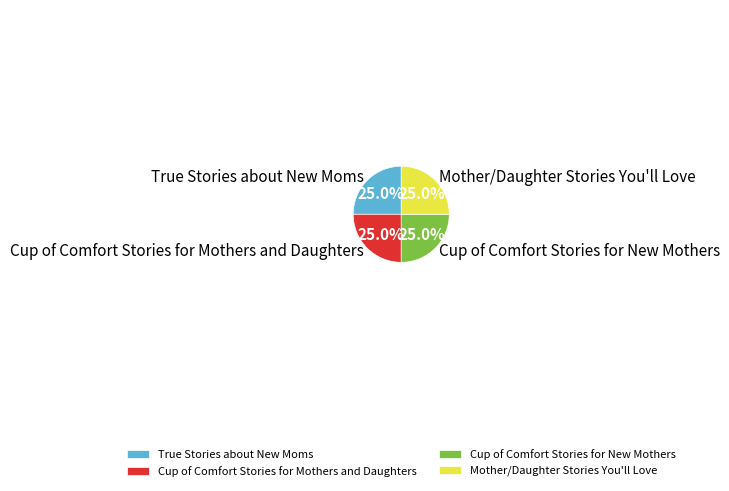

The Cup of Comfort Stories for New Mothers slice represents 39% of the pie. True or false?

False